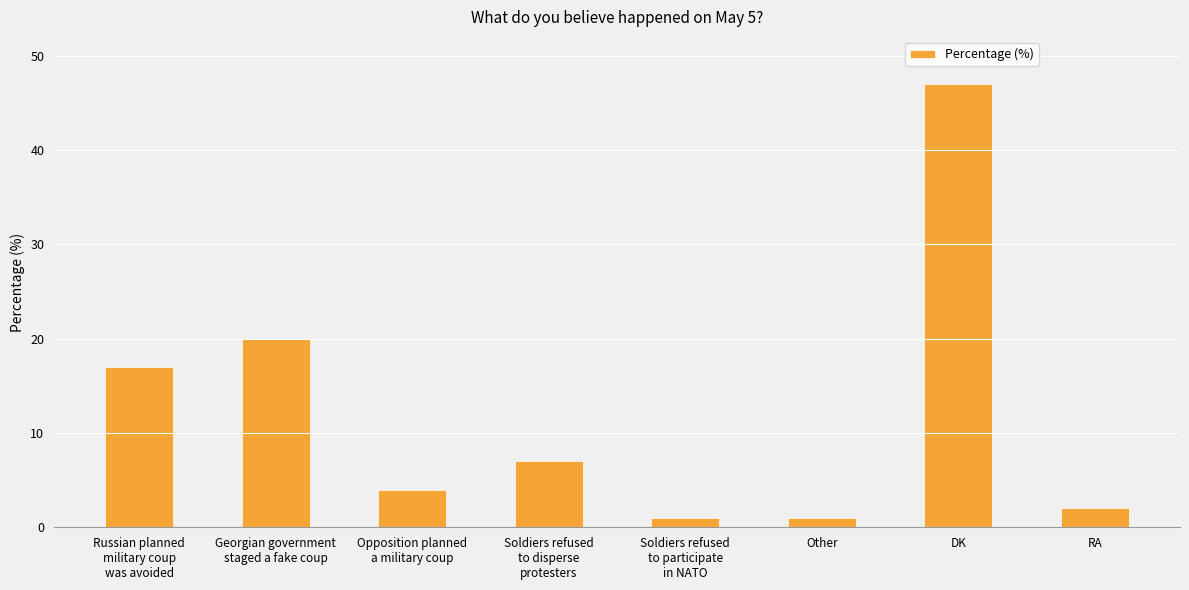

At which label does the data first exceed 7?

Russian planned
military coup
was avoided